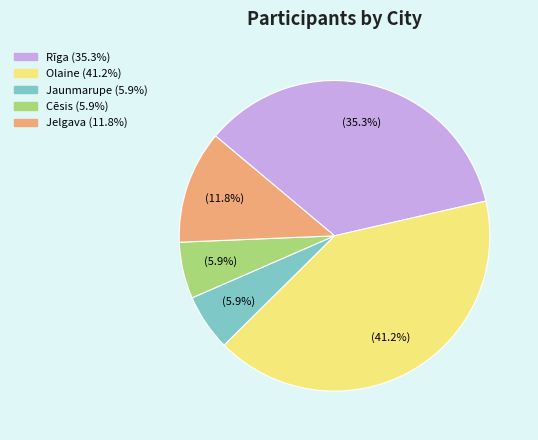

Count the number of slices in the pie.

5